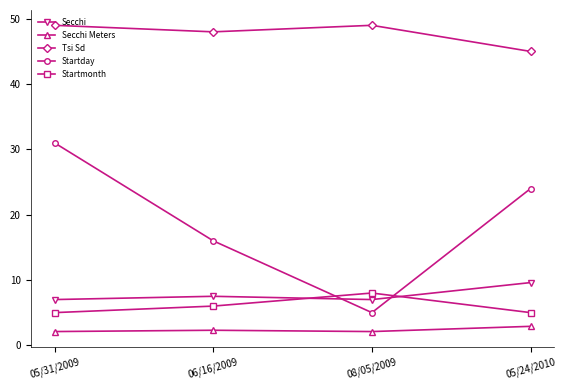

True or false: Secchi Meters and Startmonth cross at least once.

False